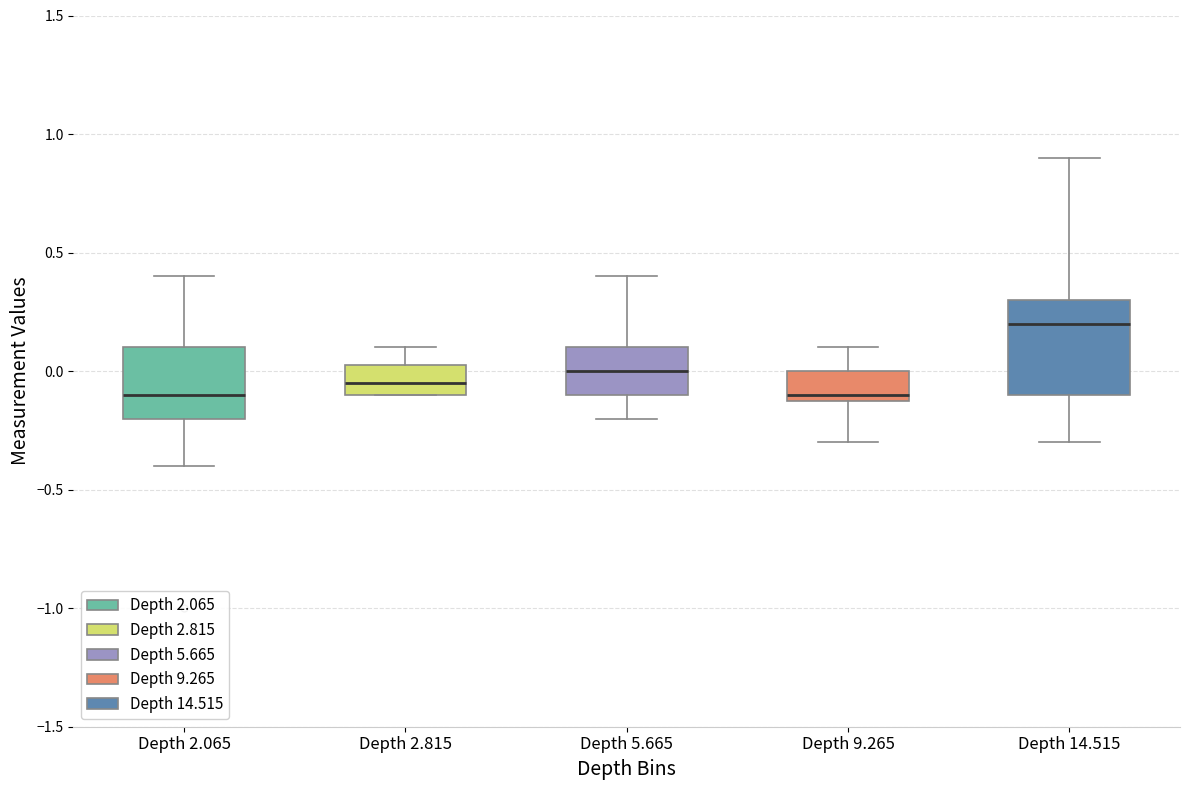

Which box's median line is the highest?

Depth 14.515